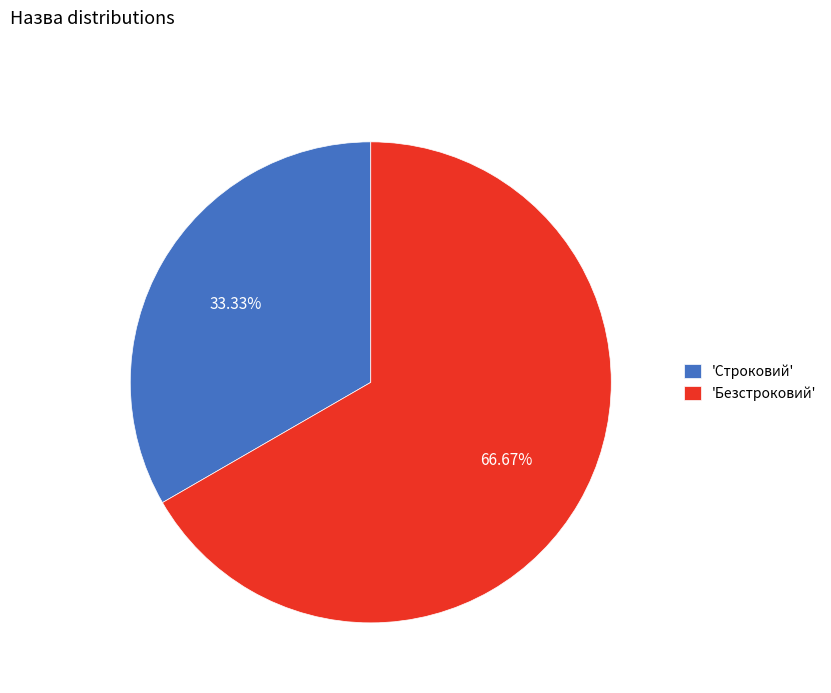

What is the largest slice in the pie chart?

'Безстроковий'